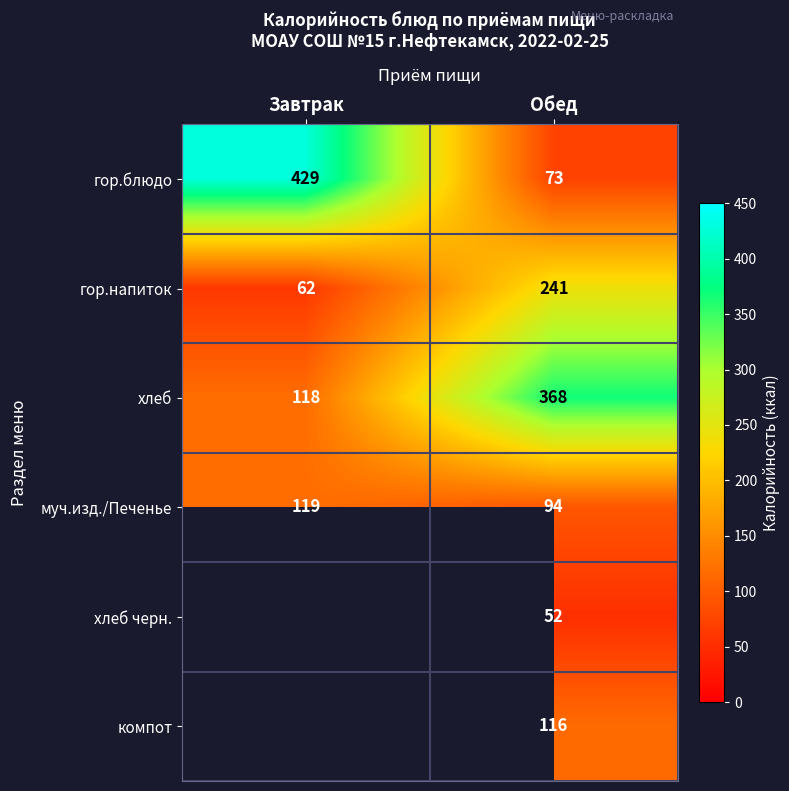

What is the spread (max minus min) of values at Обед?

316